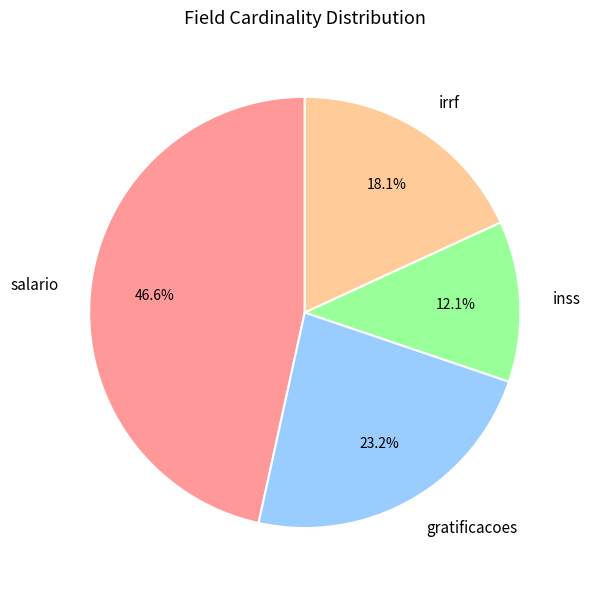

Rank the categories by value from lowest to highest.

inss, irrf, gratificacoes, salario